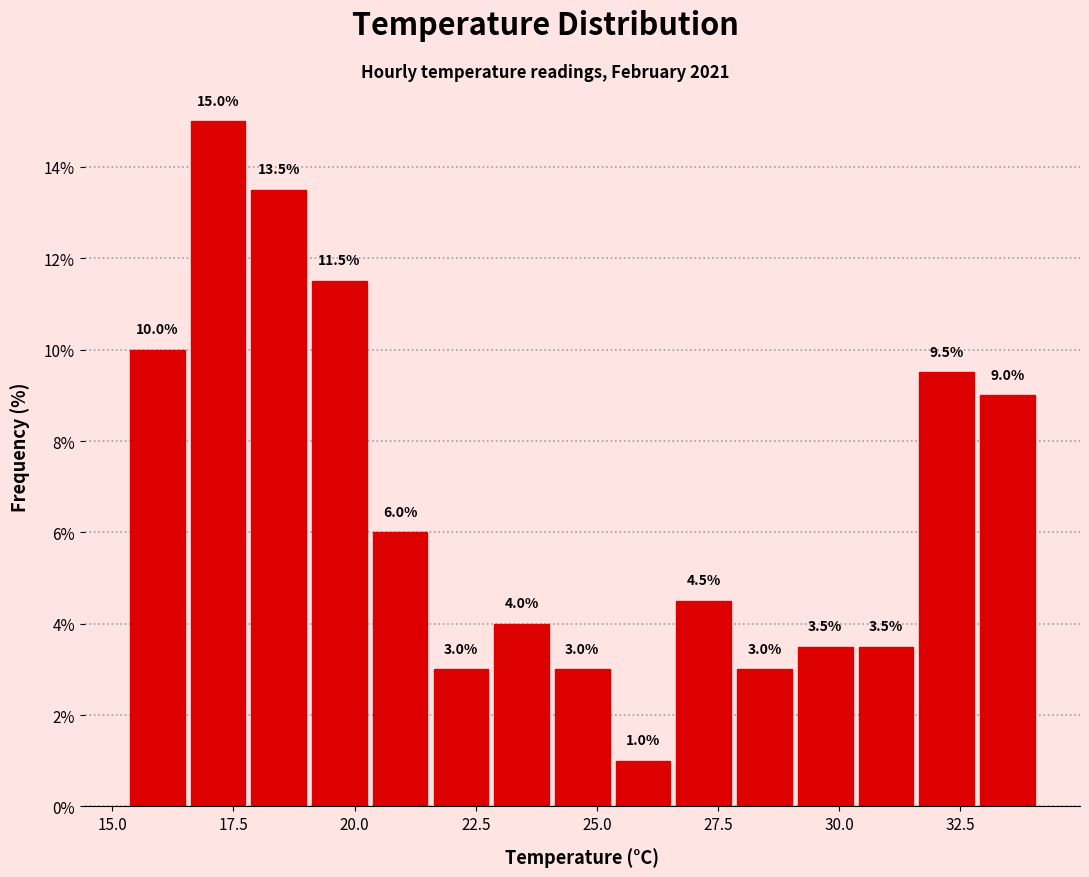

Around what value on the x-axis is the tallest bar? Give the approximate position of its centre, as read against the axis.

17.0